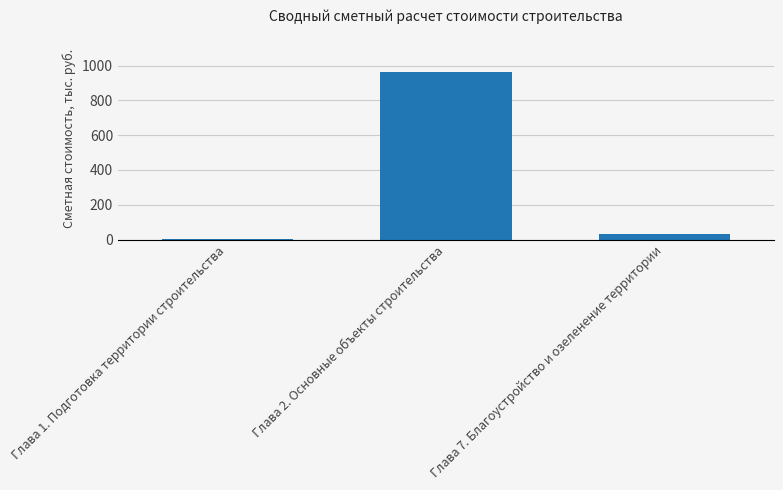

At which label is the value closest to 483?

Глава 7. Благоустройство и озеленение территории